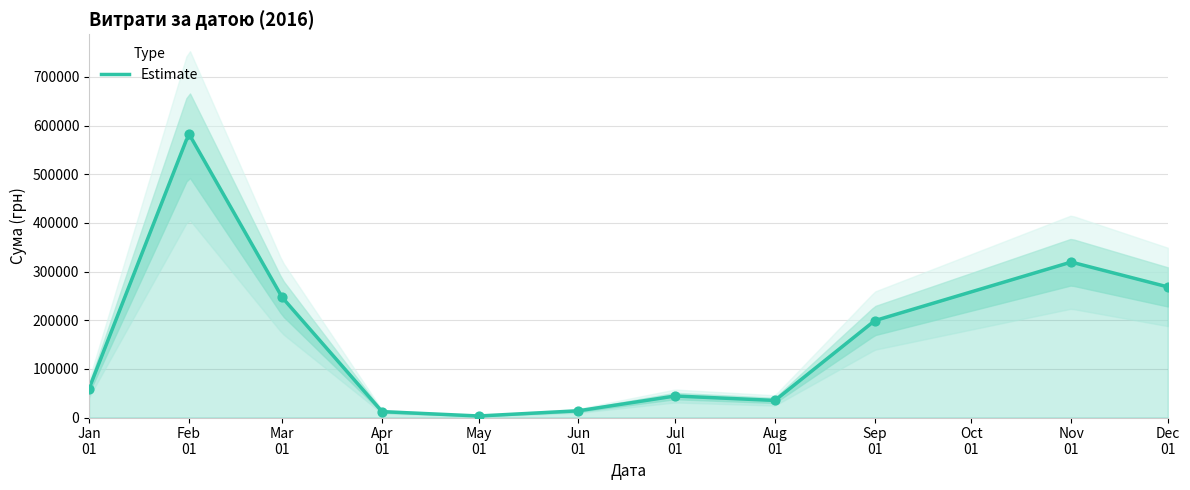

What is the maximum value for Estimate?

579245.7